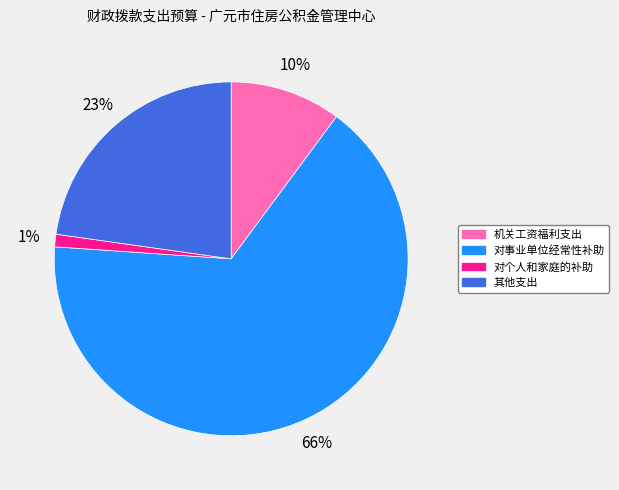

To the nearest percent, what is the difference between the 其他支出 and 对个人和家庭的补助 slice percentages?

22%